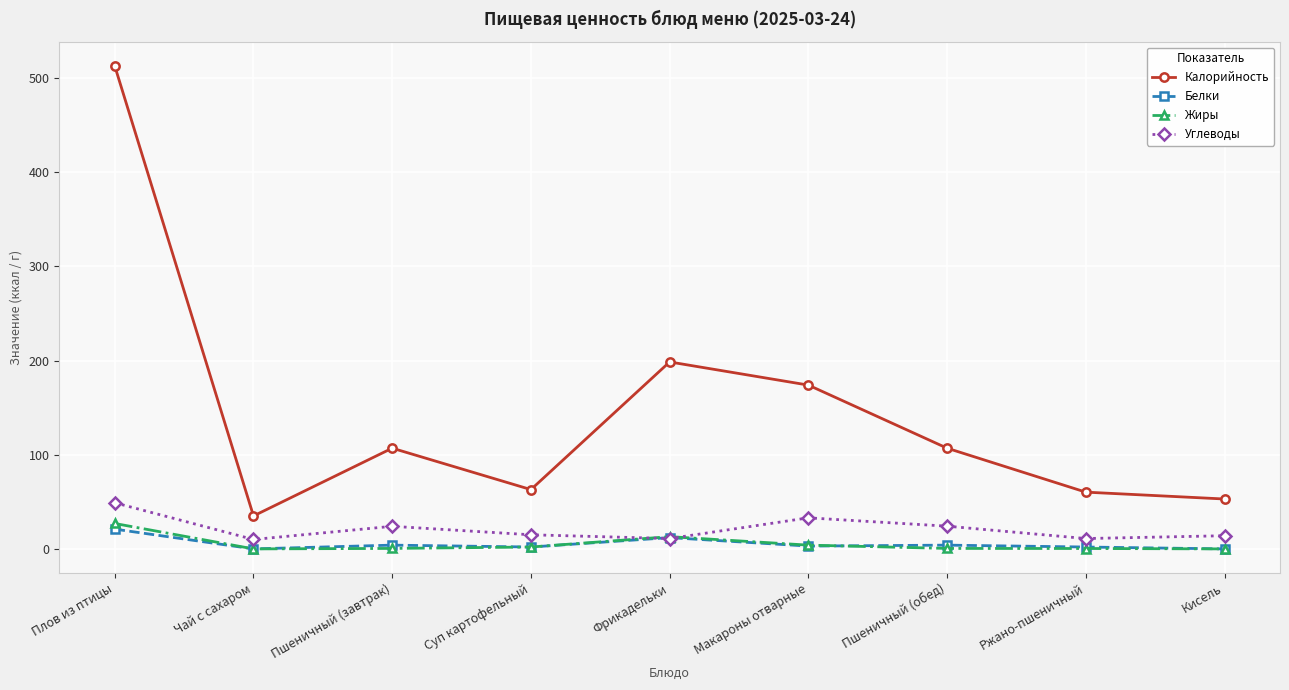

True or false: Углеводы has more than 0 points higher than both neighbors.

True